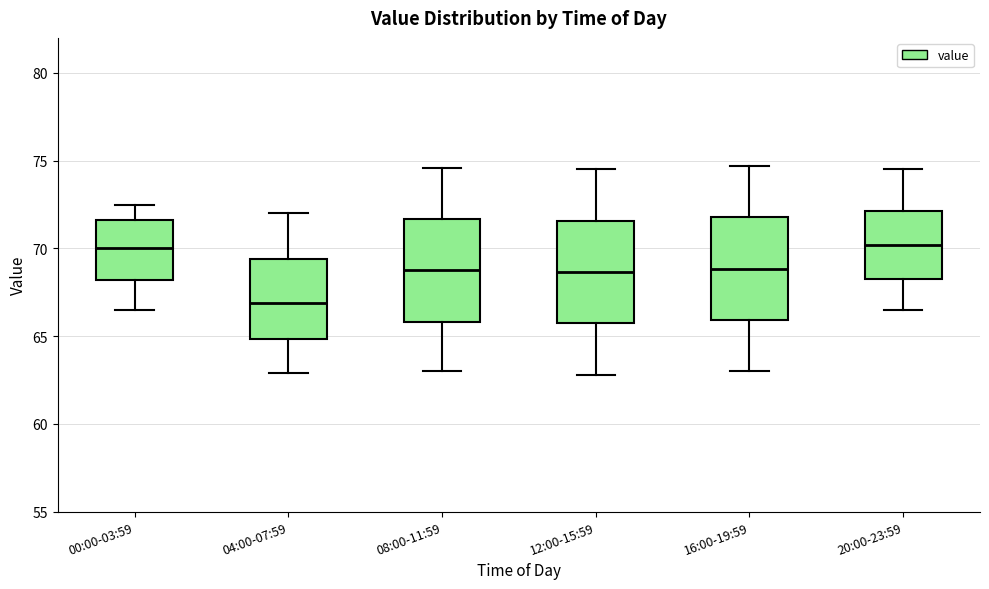

Where does the median line of the box for 20:00-23:59 sit on the y-axis? The values are not printed on the chart, so give them approximately, as read against the axis.

70.0